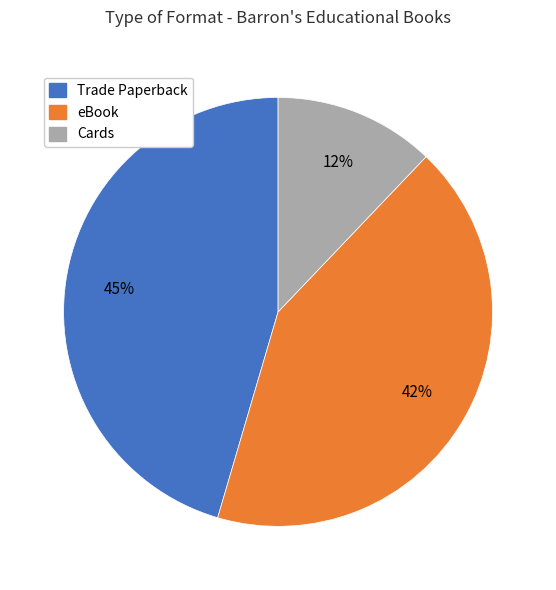

Is the sum of Trade Paperback and eBook greater than half?

Yes